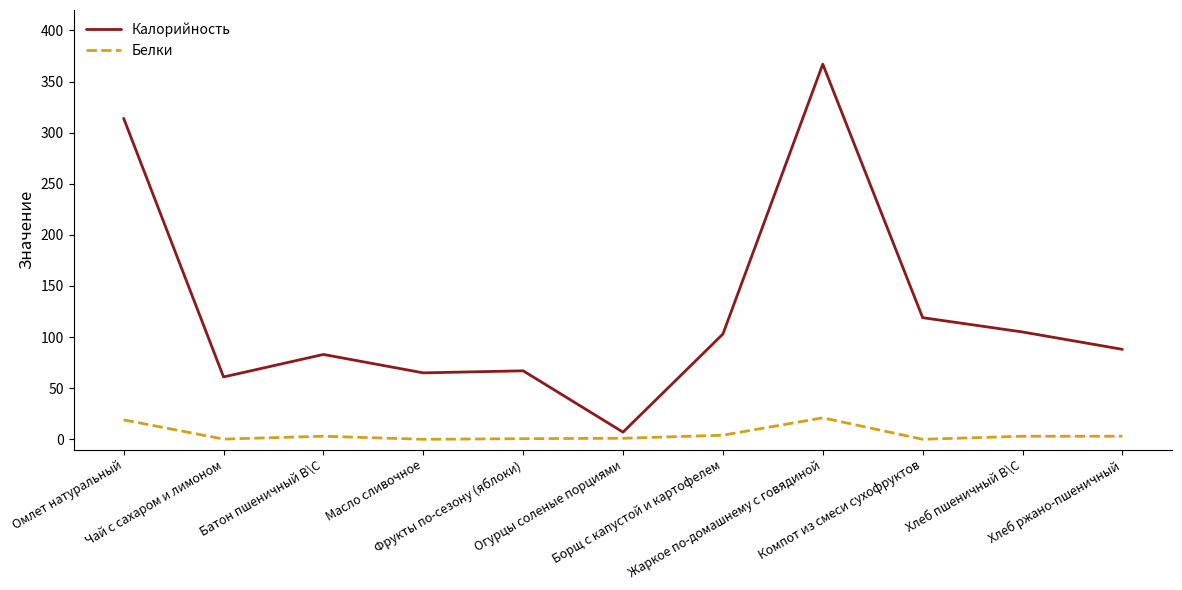

What is the difference between the maximum and minimum values in the Белки series?

21.0